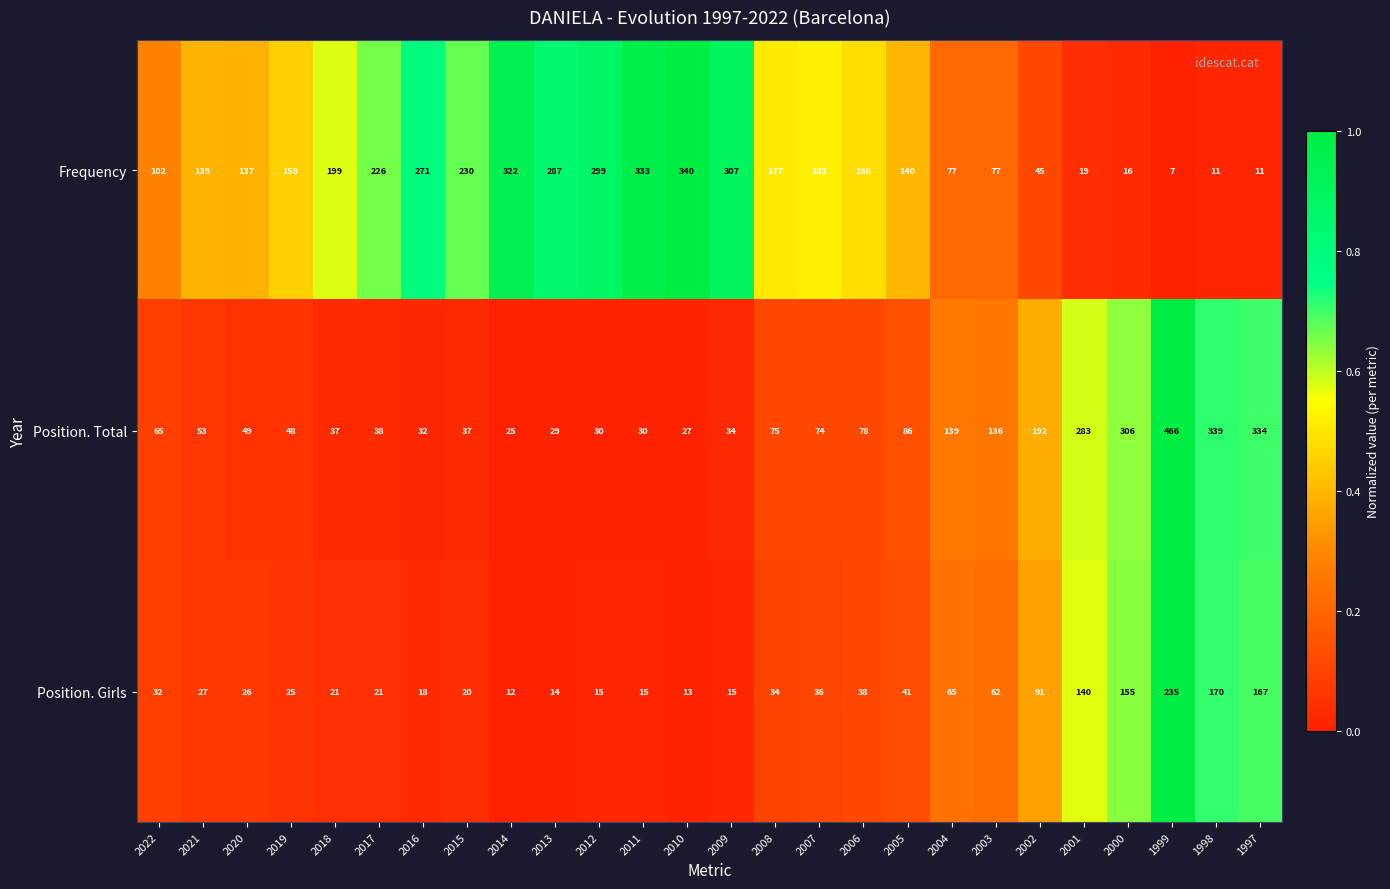

What is the greatest value displayed?

466